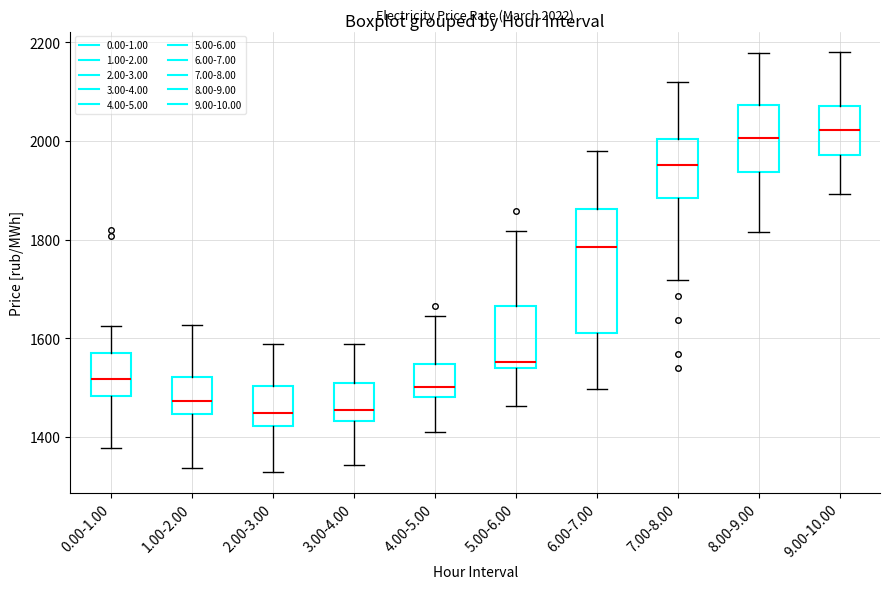

Which box is the tallest, from its lower edge to its upper edge?

6.00-7.00